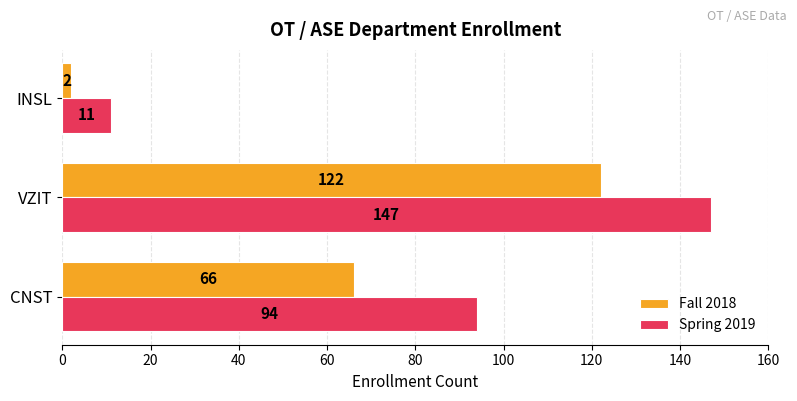

How many Spring 2019 values are between 11 and 147?

3